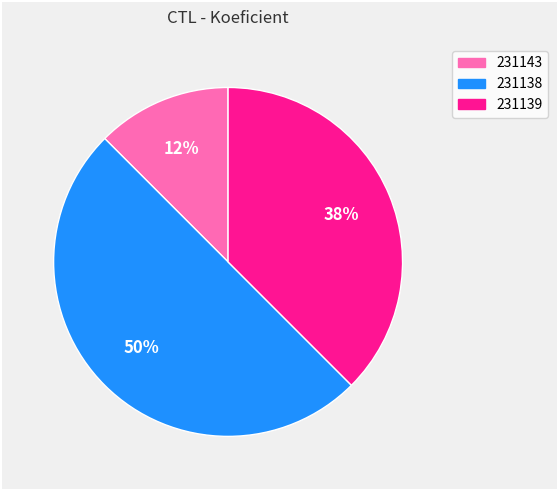

Count the number of slices in the pie.

3